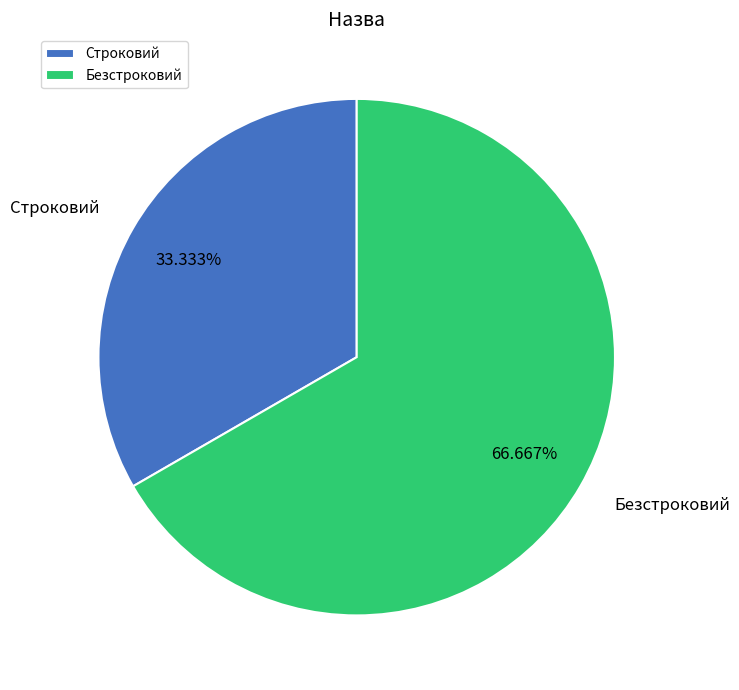

Which category has the biggest portion of the pie?

Безстроковий